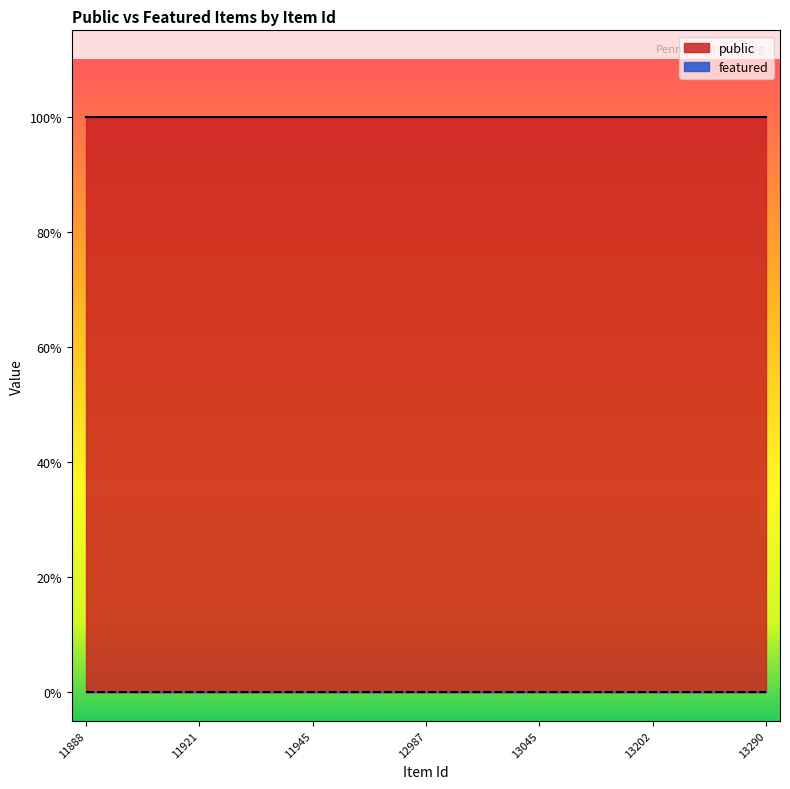

Does the chart have visible grid lines?

No